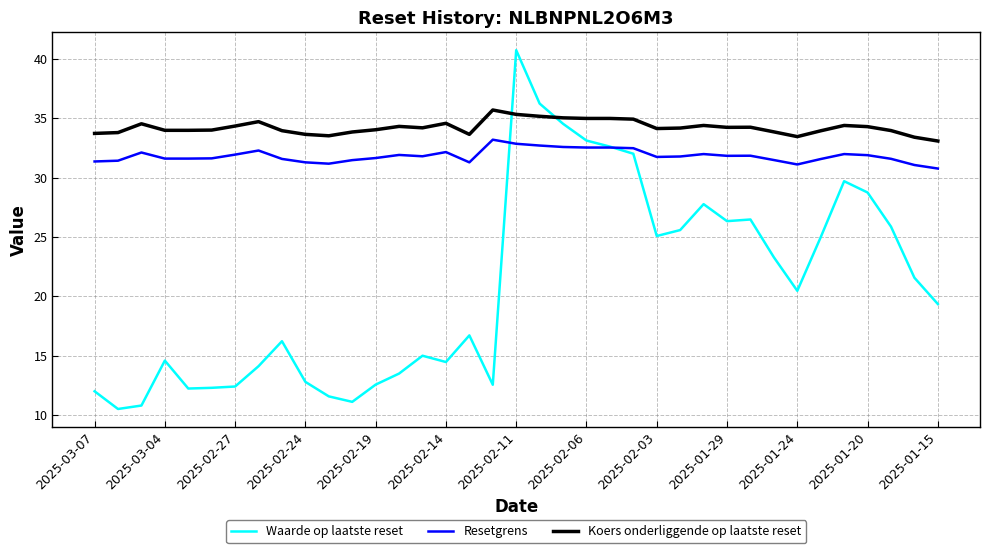

Which series has the largest total across all categories?

Koers onderliggende op laatste reset